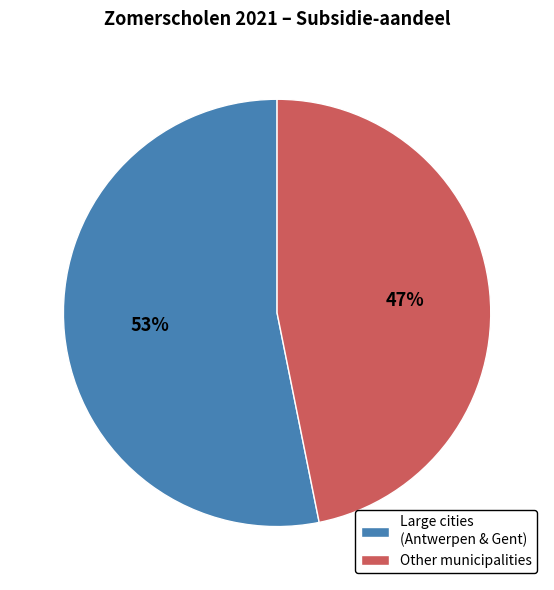

Count the number of slices in the pie.

2